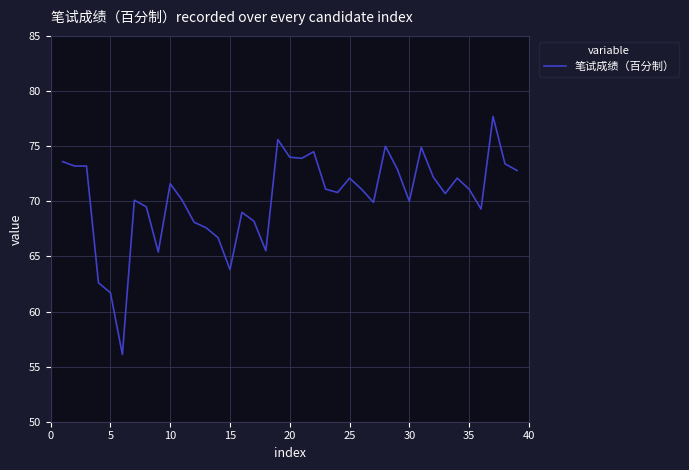

What is the minimum value shown in the chart?

56.1